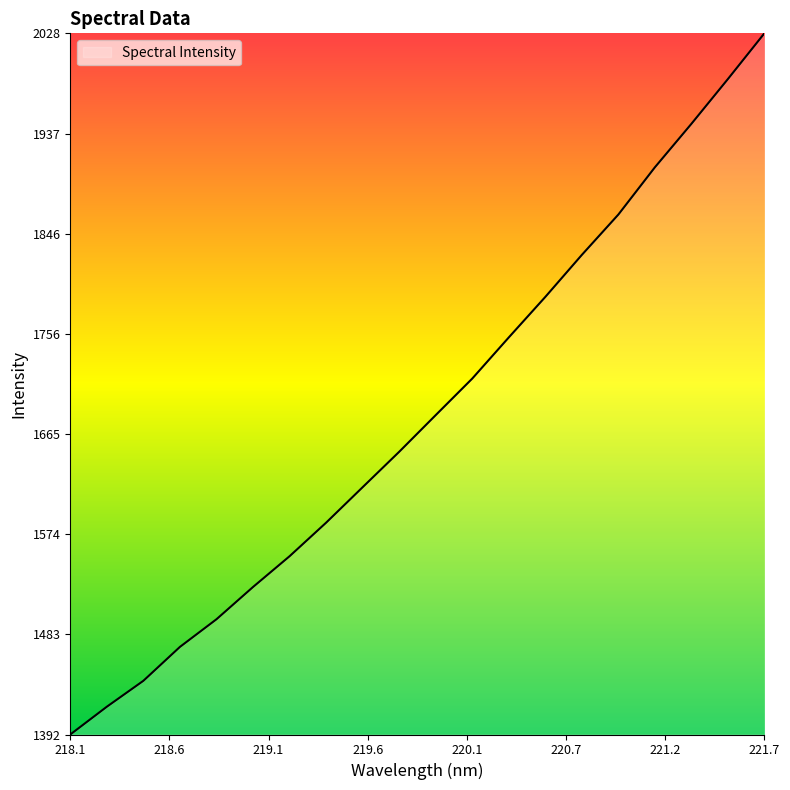

What is the greatest value displayed?

2027.9